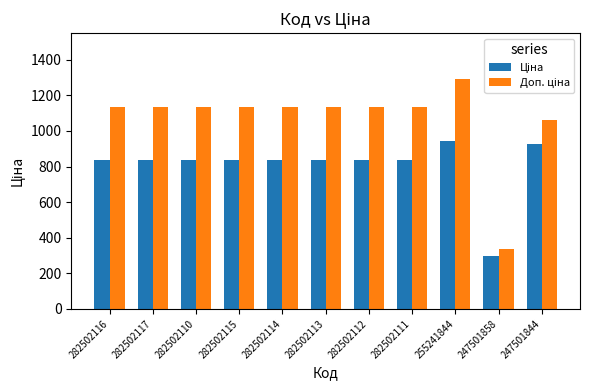

What position from the left is 282502114?

5